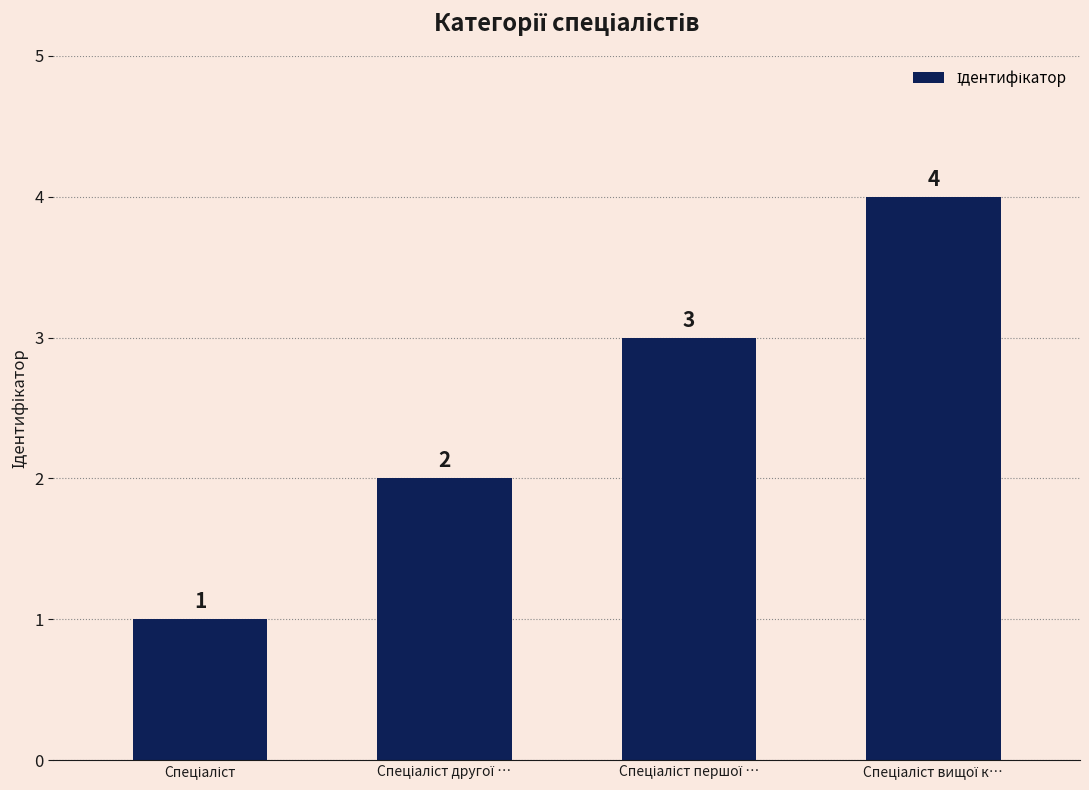

What is the maximum value shown in the chart?

4